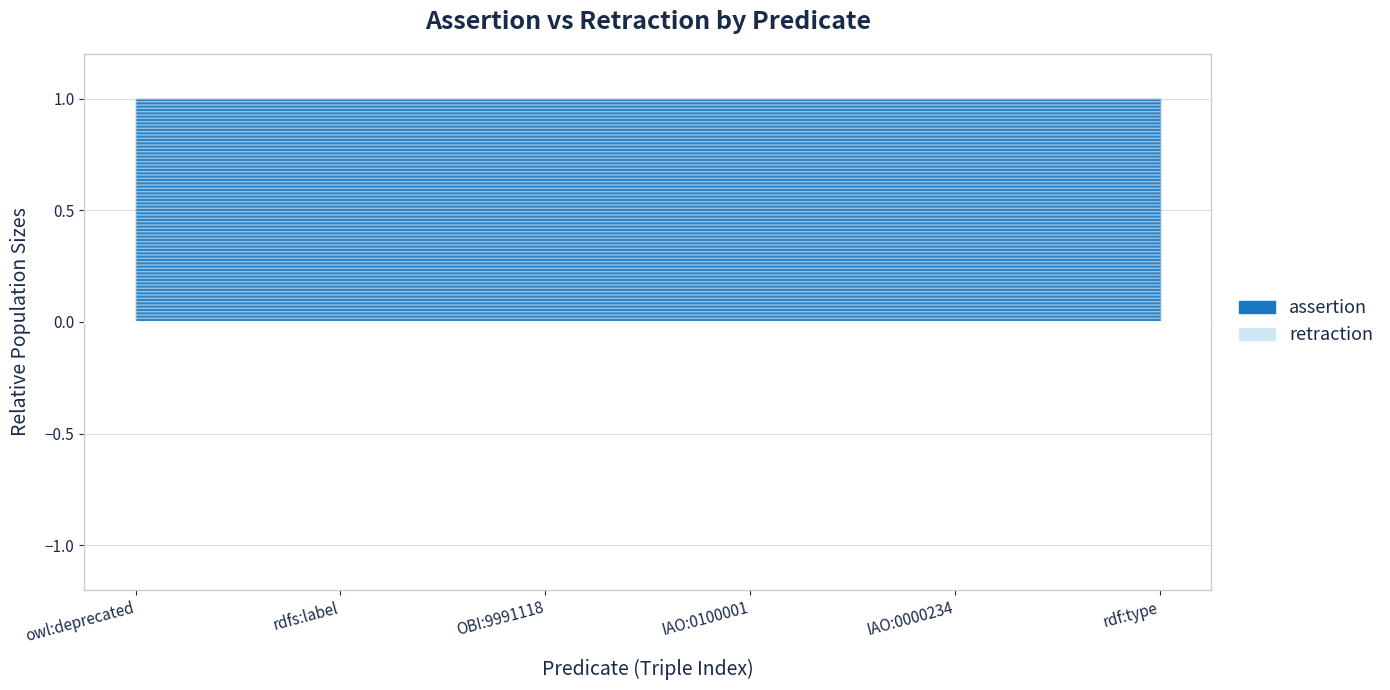

Which series changed the most between owl:deprecated and IAO:0100001?

assertion